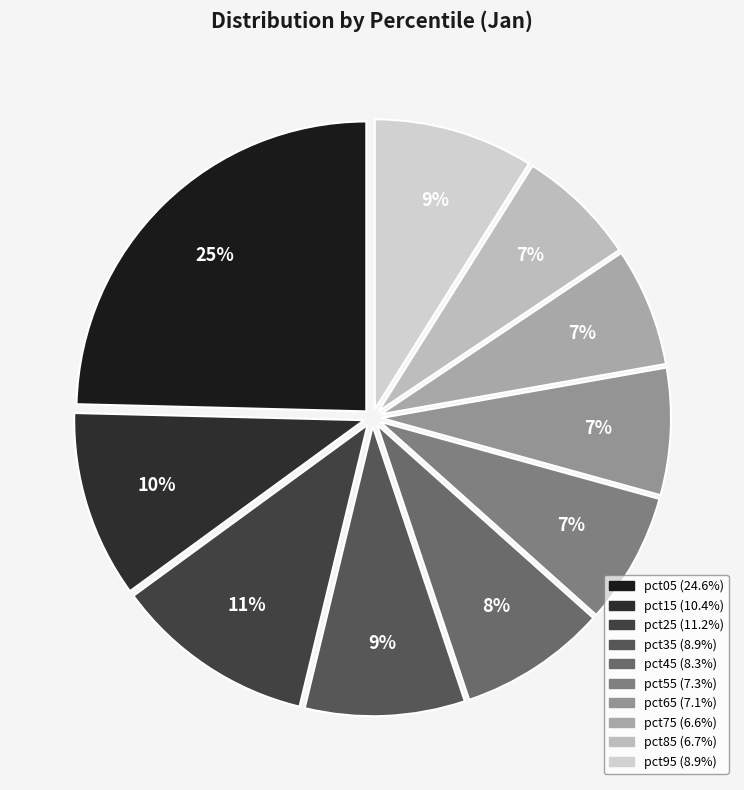

To the nearest percent, what portion does pct05 represent?

25%